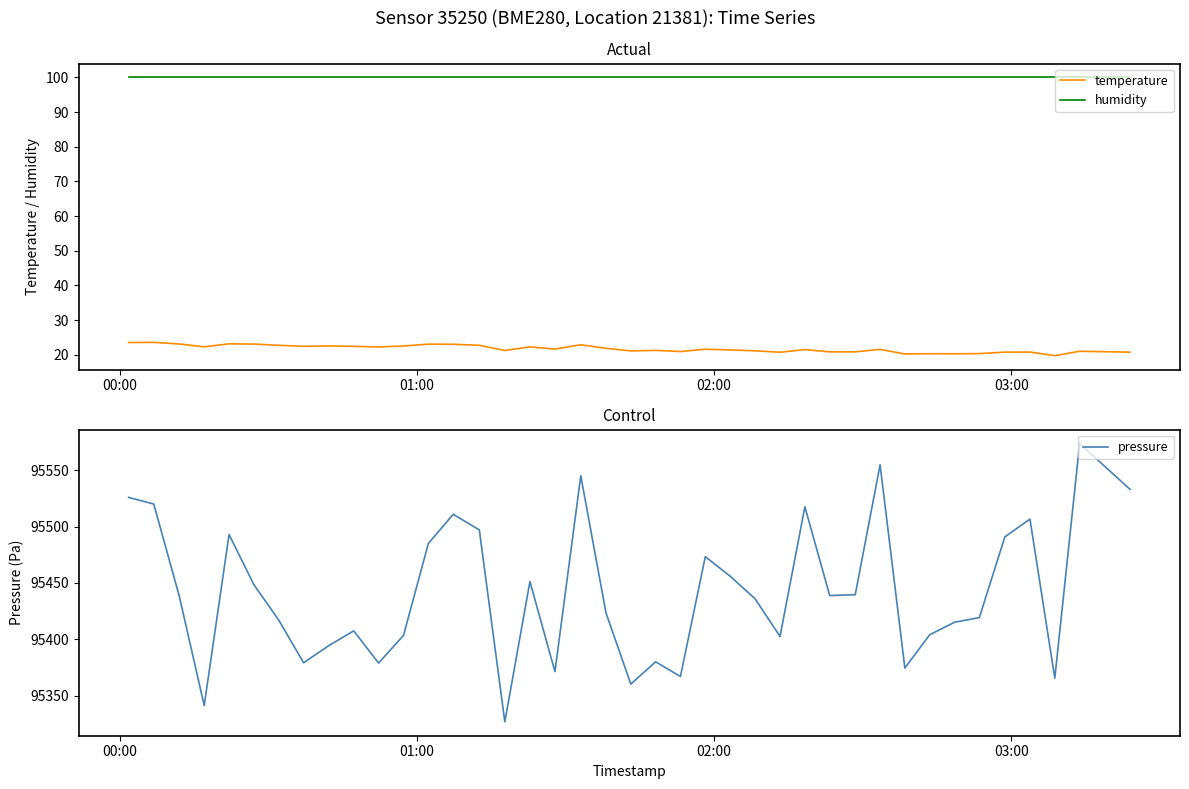

Rank the series by their maximum value, from highest to lowest.

pressure, humidity, temperature